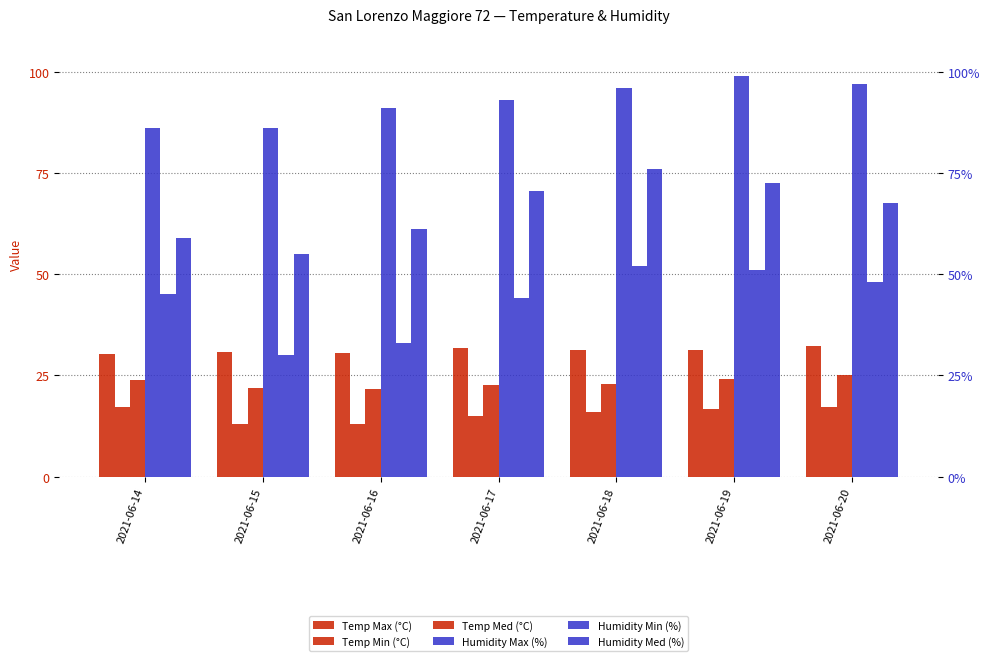

What is the spread (max minus min) of values at 2021-06-15?

73.0